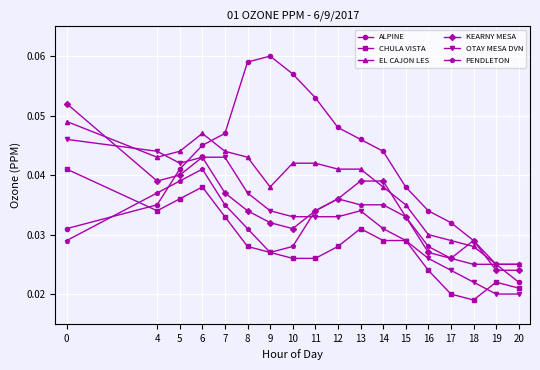

Which series changed the most between 14 and 20?

ALPINE